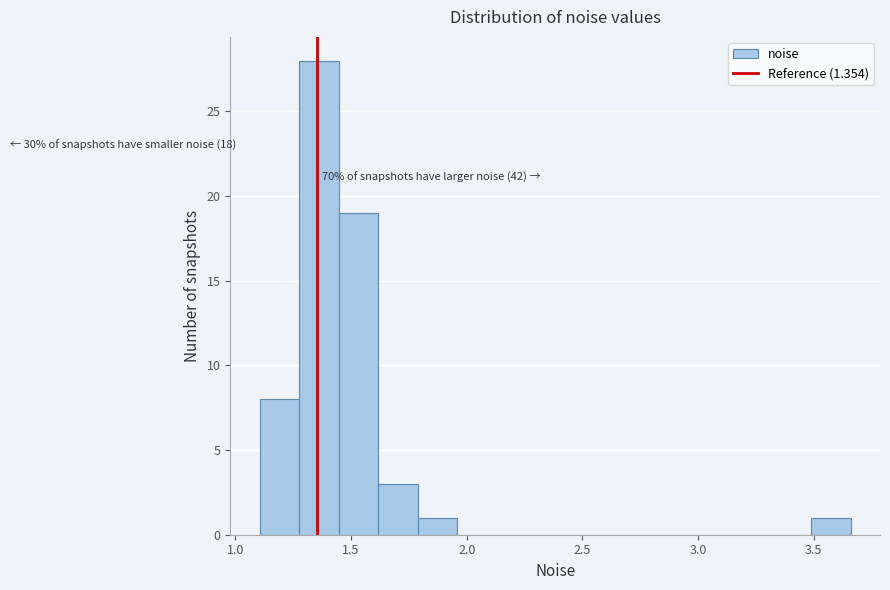

Around what value on the x-axis is the tallest bar? Give the approximate position of its centre, as read against the axis.

1.35